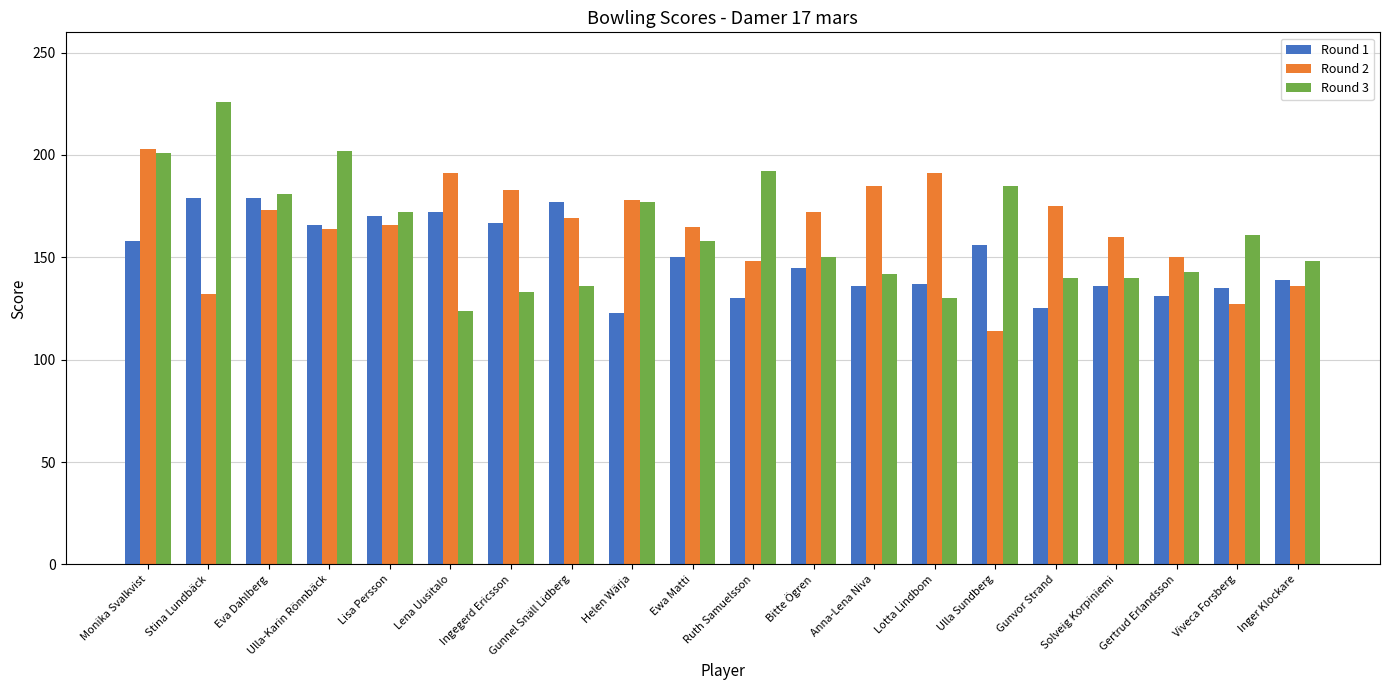

What is the total value across all series at Ruth Samuelsson?

470